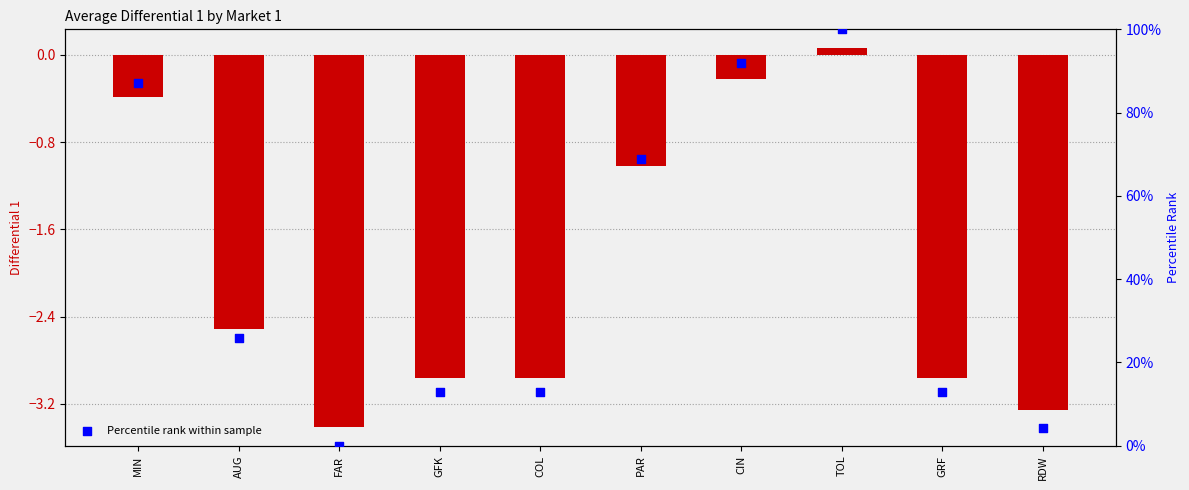

At which category is the sum across all series the highest?

TOL